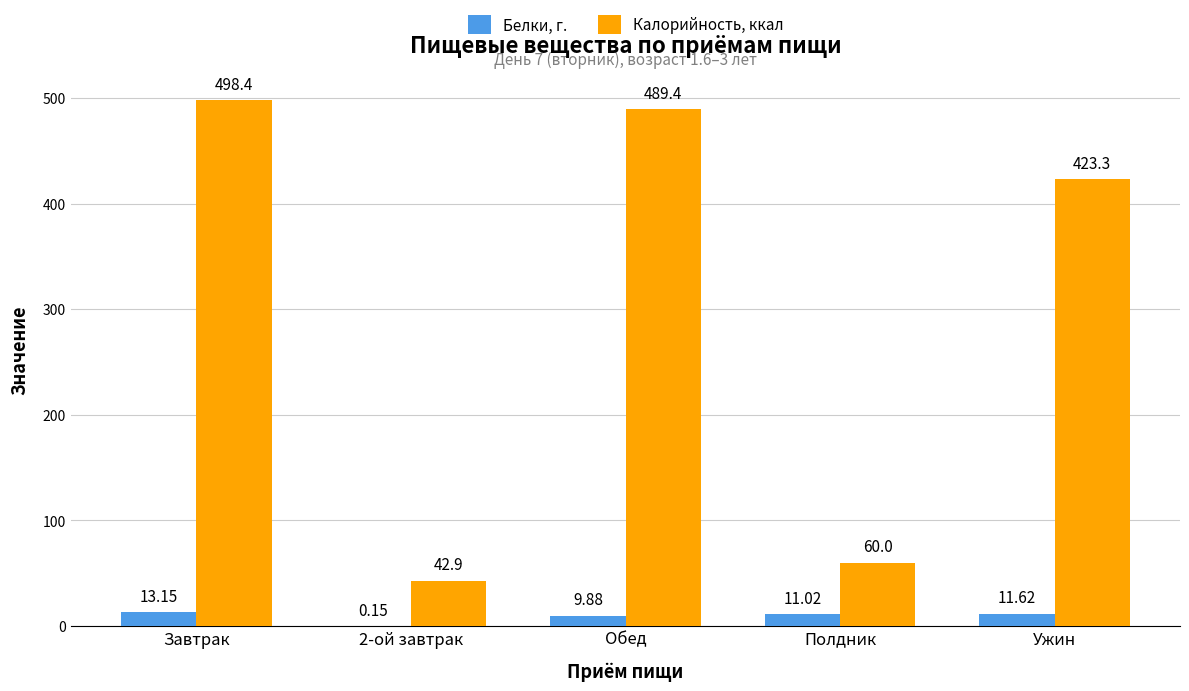

Where does the Калорийность, ккал series first go above 423?

Завтрак